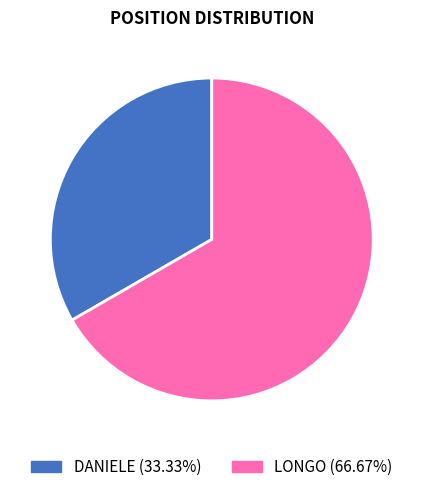

Is it true that DANIELE is 19% of the pie?

False